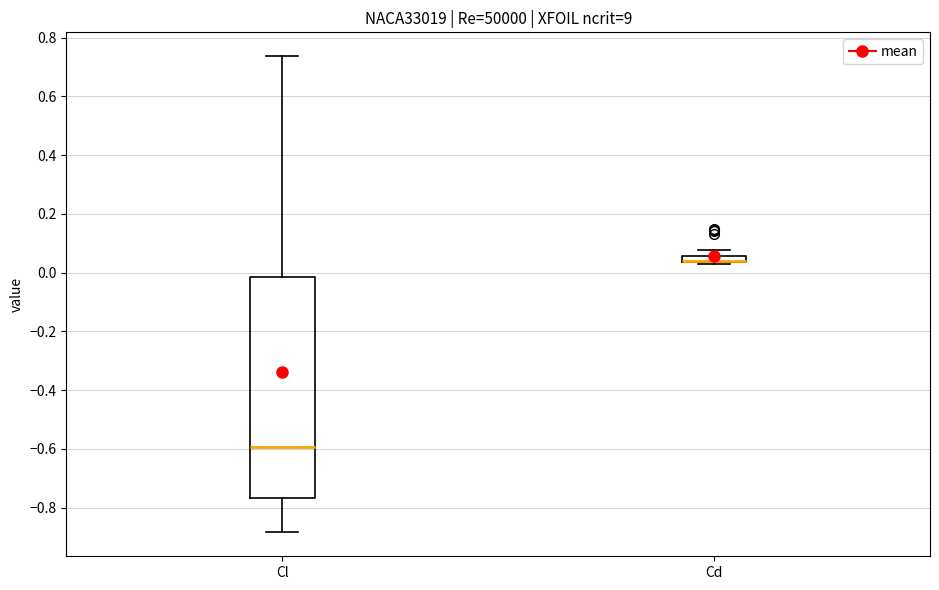

Where is the upper edge of the box for Cl on the y-axis? The values are not printed on the chart, so give them approximately, as read against the axis.

-0.02